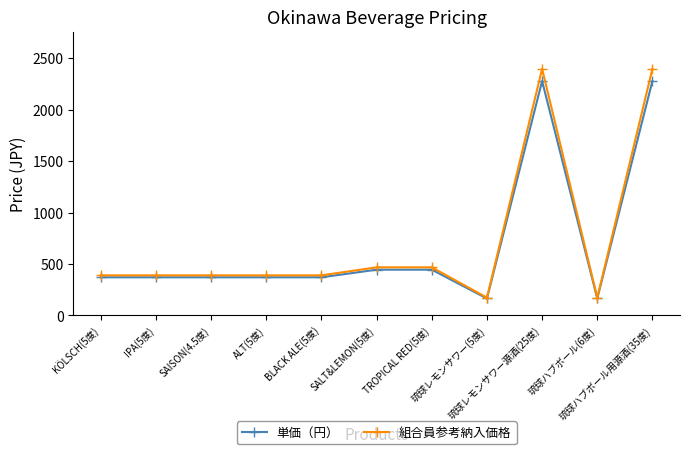

What is the smallest value displayed?

165